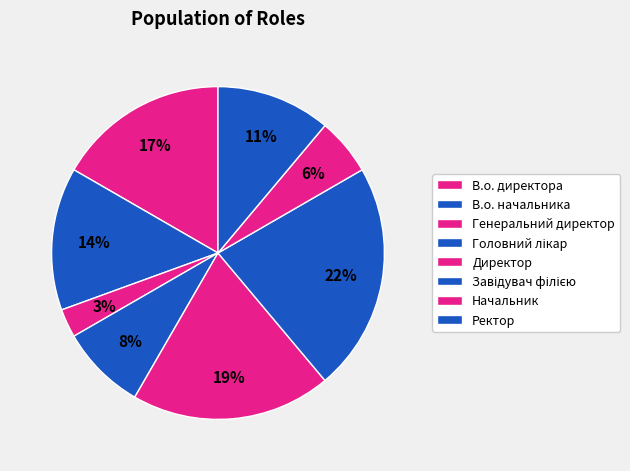

The Генеральний директор slice represents 3% of the pie. True or false?

True